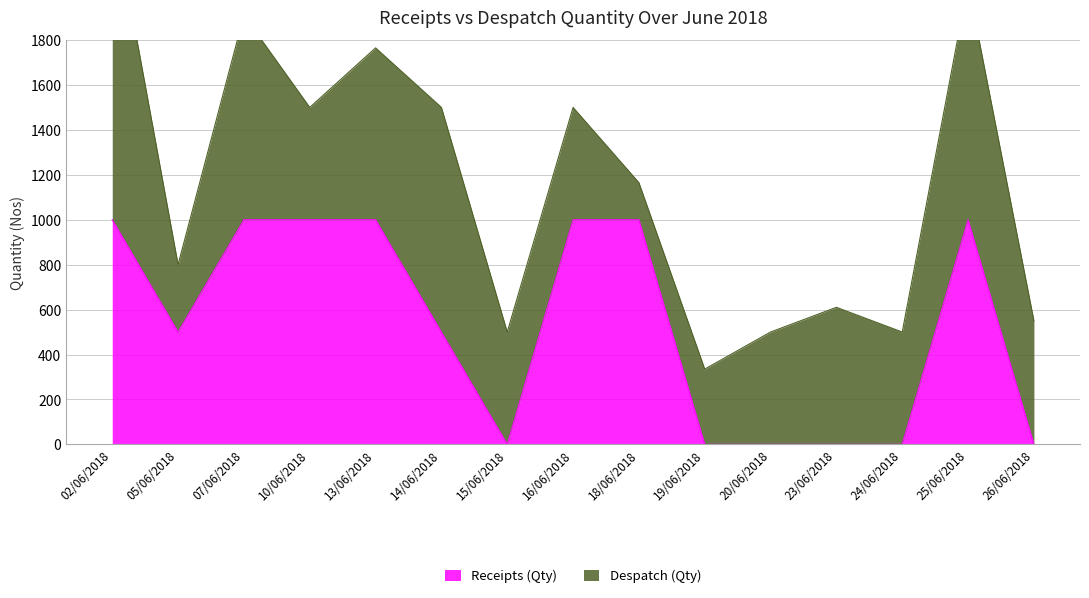

What is the sum of all values?

8000